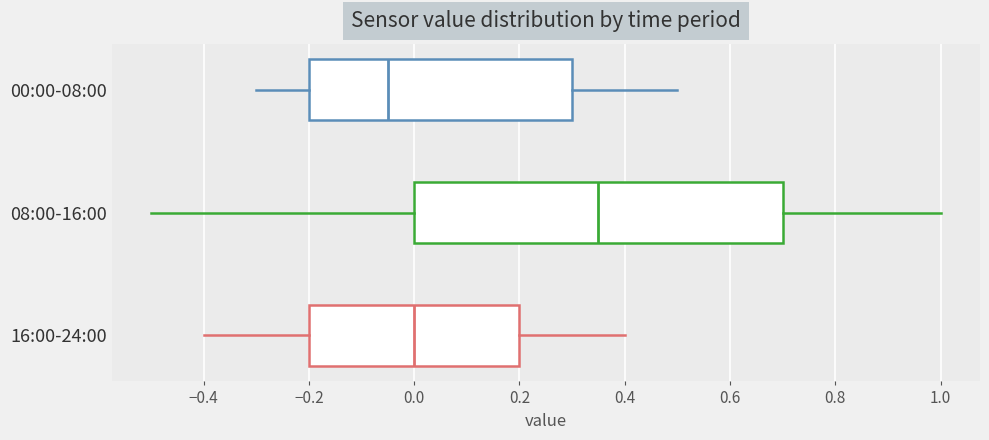

Reading bottom to top, read every box against the x-axis: the position of its median line, the range the box covers, and the ends of its whiskers. The values are not printed on the chart, so give them approximately, as read against the axis.

16:00-24:00: median 0.00, box -0.20 to 0.20, whiskers -0.40 to 0.40
08:00-16:00: median 0.36, box 0.00 to 0.70, whiskers -0.50 to 1.00
00:00-08:00: median -0.04, box -0.20 to 0.30, whiskers -0.30 to 0.50